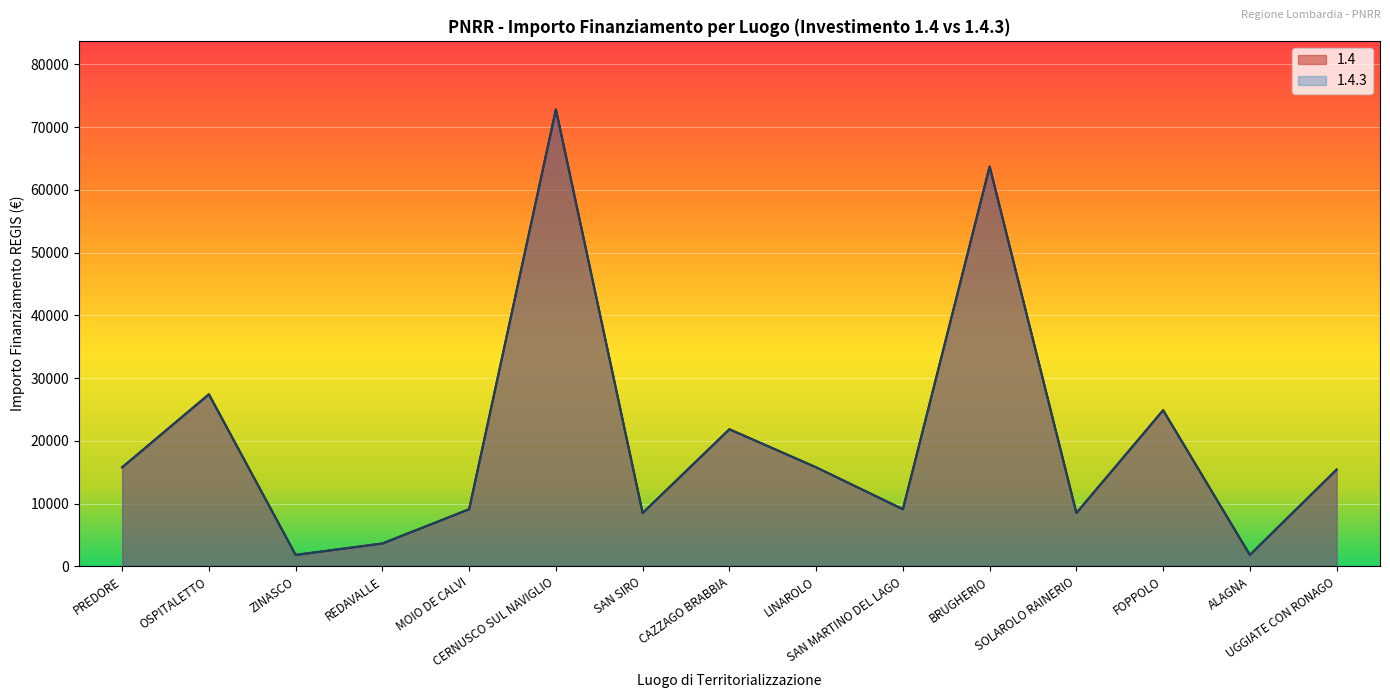

What is the sum of the 1.4 values at CERNUSCO SUL NAVIGLIO and REDAVALLE?

76482